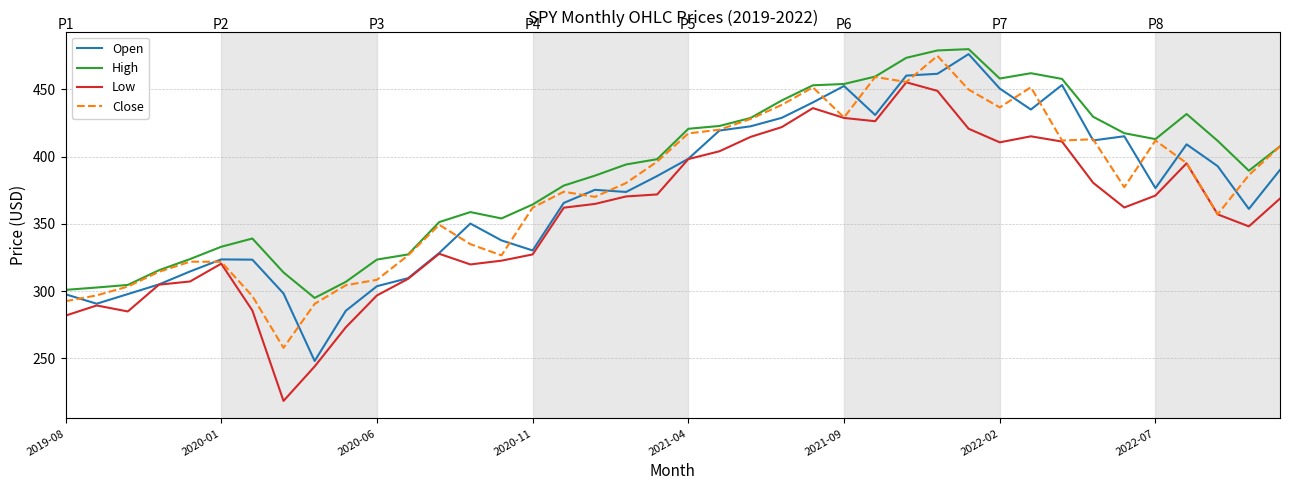

What is the maximum value for High?

480.0